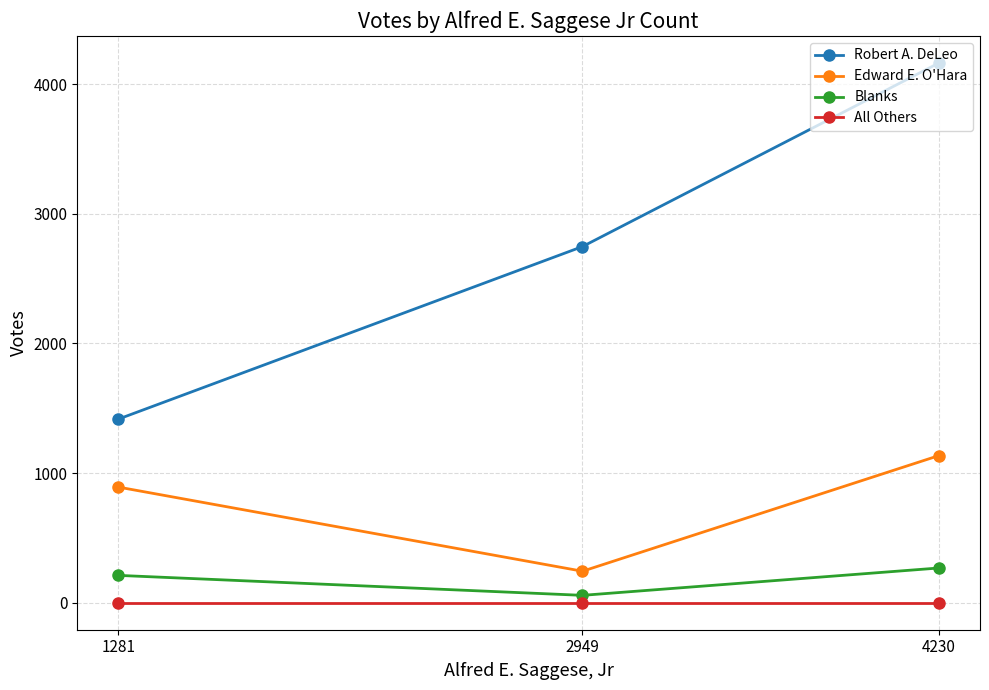

Is this an area chart (filled region under the line)?

No